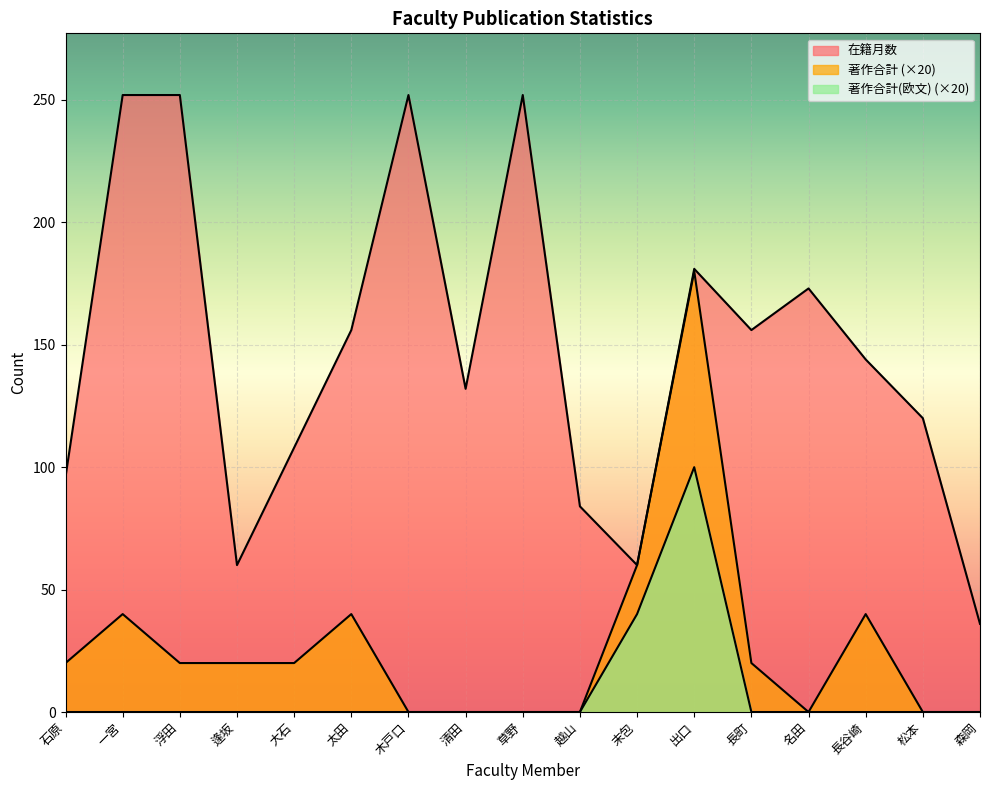

True or false: 在籍月数 has more than 1 points higher than both neighbors.

True